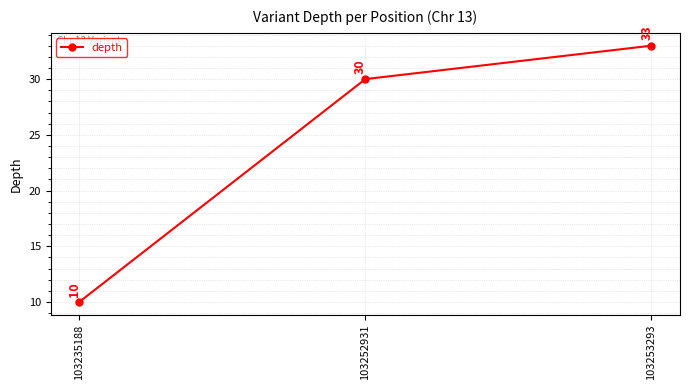

Is this an area chart (filled region under the line)?

No